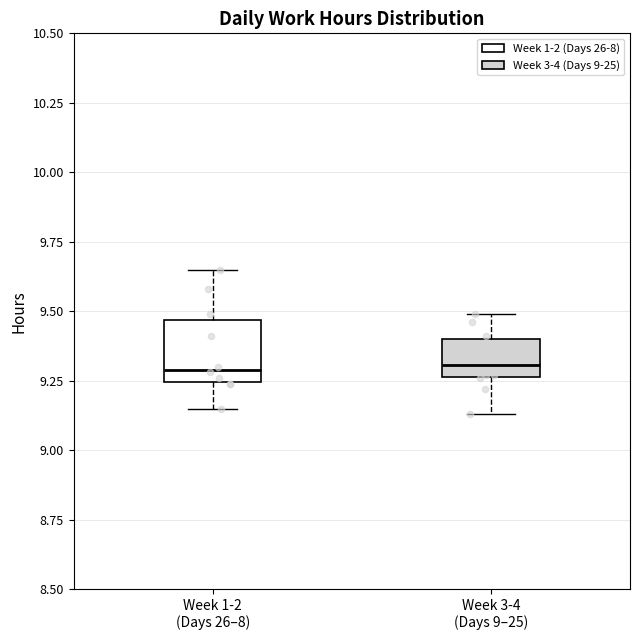

Where is the lower edge of the box for Week 1-2 (Days 26–8) on the y-axis? The values are not printed on the chart, so give them approximately, as read against the axis.

9.25